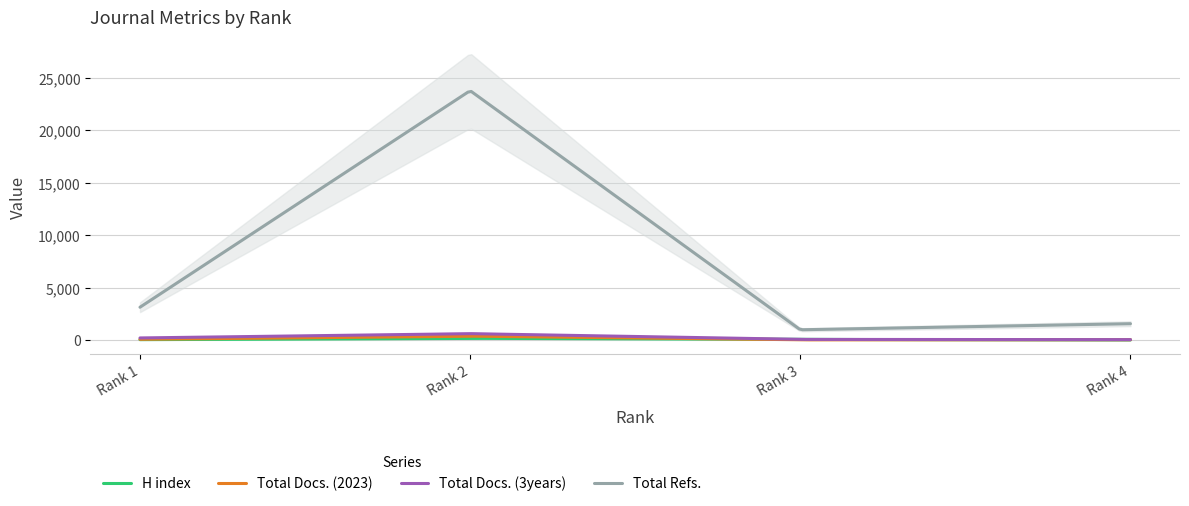

The H index series shows 14 at Rank 4. True or false?

False